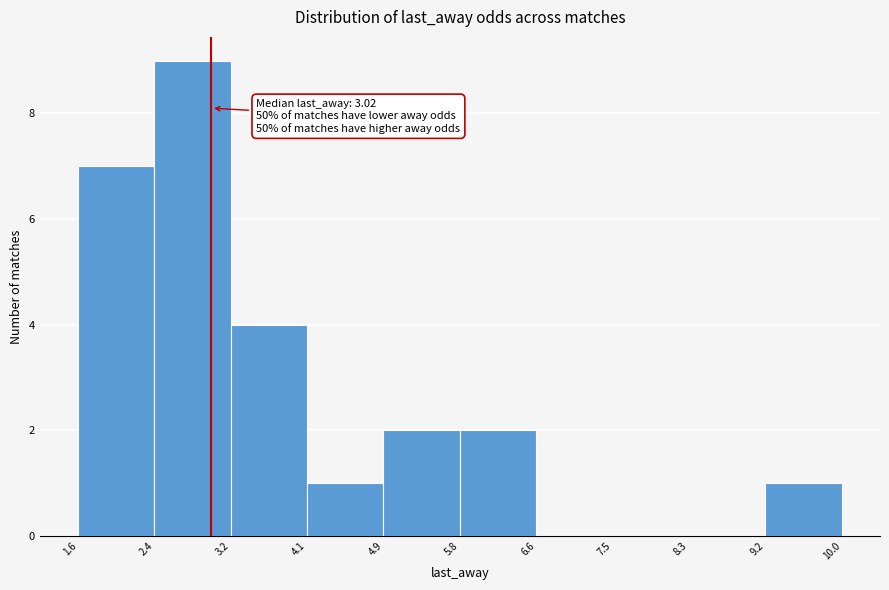

Which range on the x-axis has the tallest bar?

2.4 to 3.2